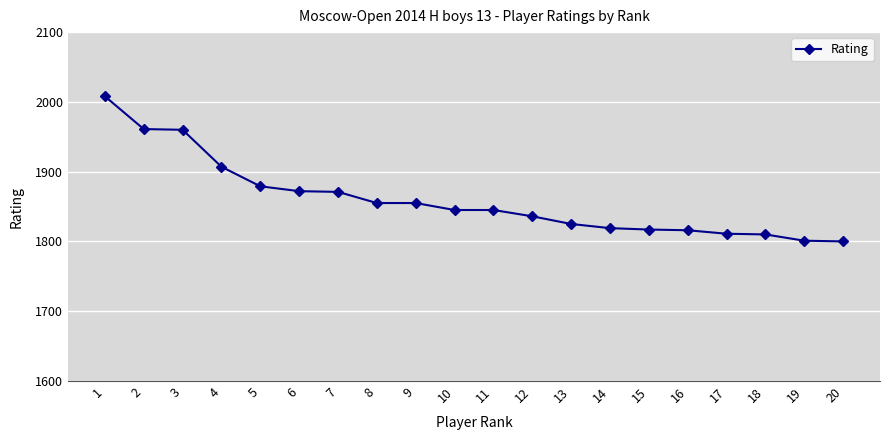

Approximately how many times larger is the value at 20 compared to 12?

1.0